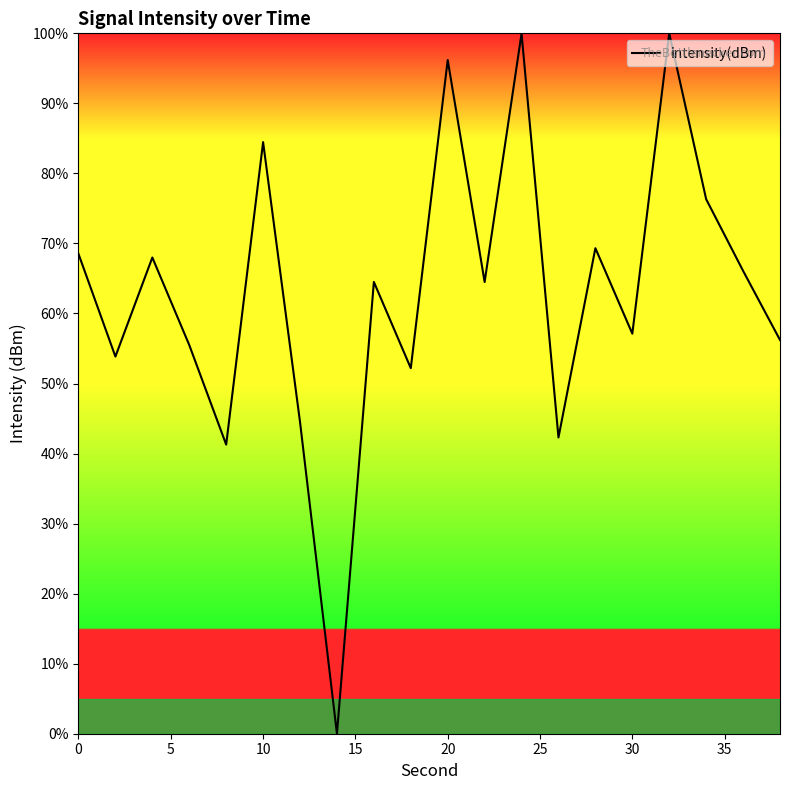

What is the difference between the maximum and minimum values?

100.0